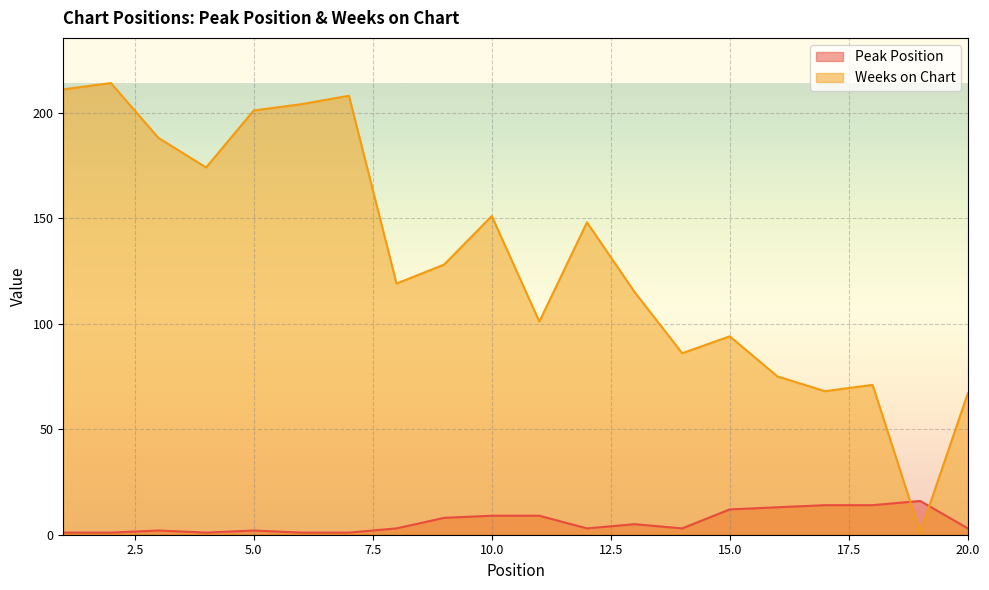

The Peak Position series shows 4 at 17. True or false?

False